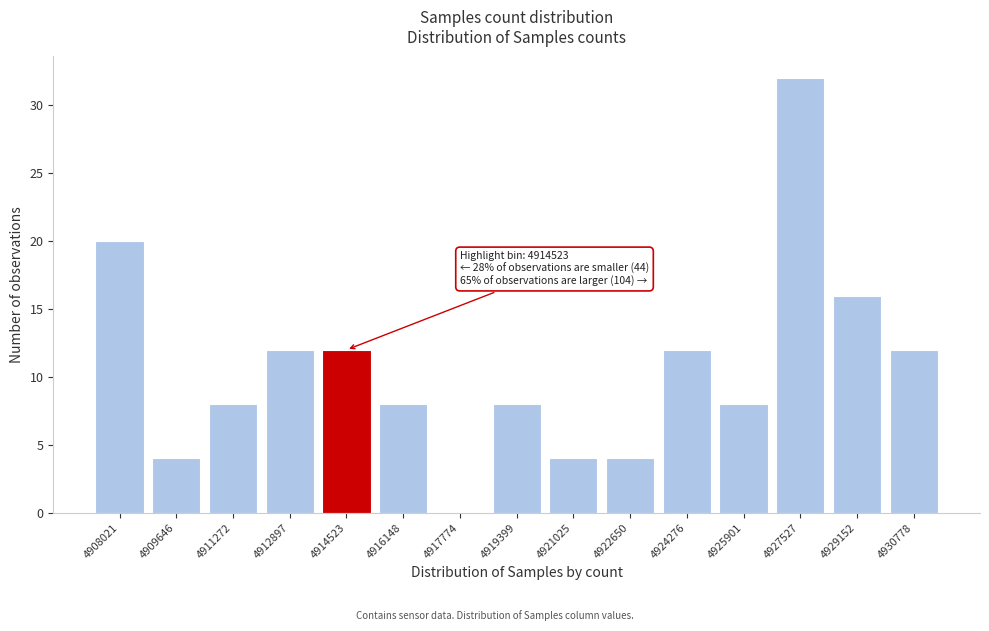

Reading left to right, list all the values displayed in this chart.

4908021=20	4909646=4	4911272=8	4912897=12	4914523=12	4916148=8	4917774=0	4919399=8	4921025=4	4922650=4	4924276=12	4925901=8	4927527=32	4929152=16	4930778=12